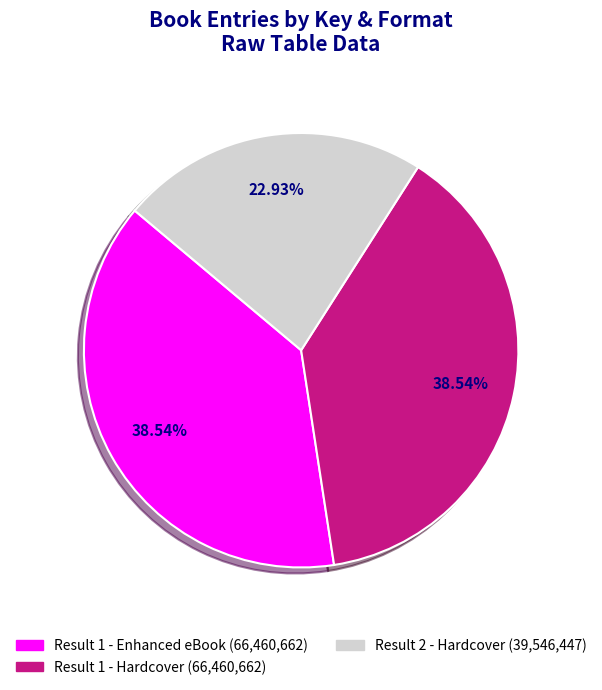

How many segments does this pie chart have?

3